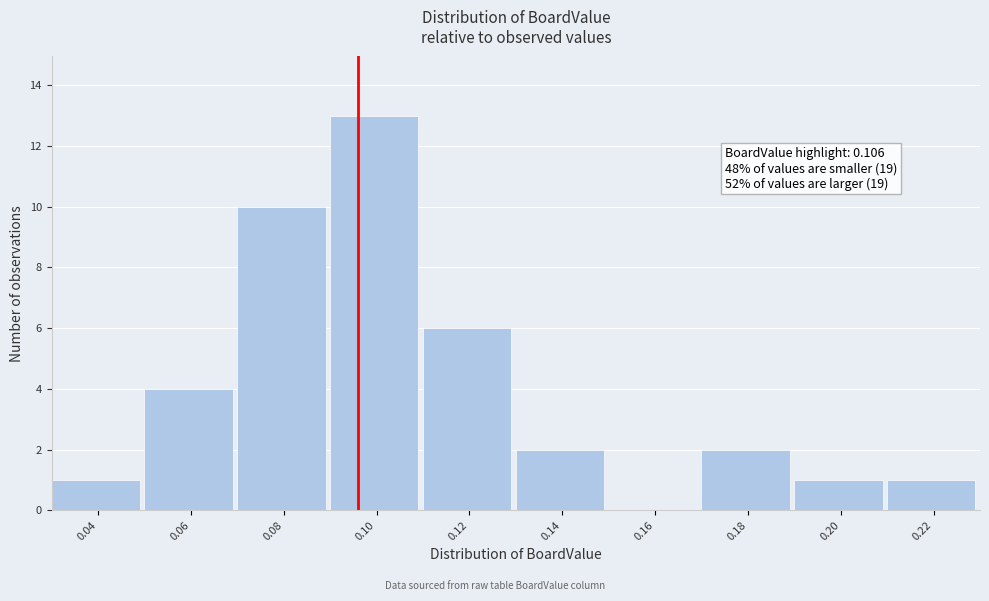

Reading right to left, extract all data points from this chart.

0.22=1	0.20=1	0.18=2	0.16=0	0.14=2	0.12=6	0.10=13	0.08=10	0.06=4	0.04=1